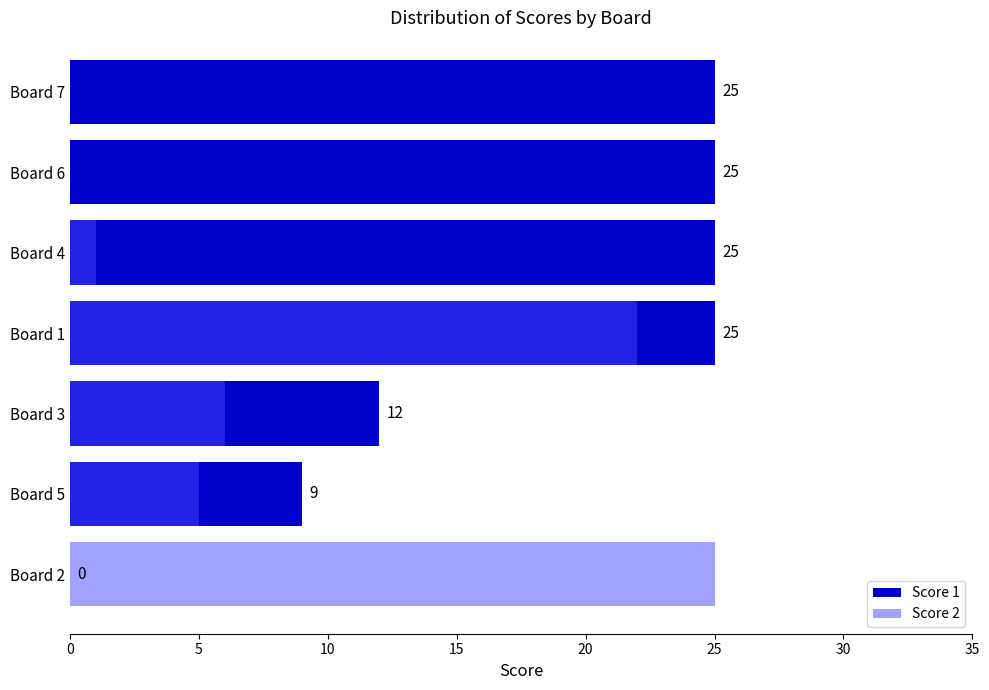

What are all the series names shown in the legend?

Score 1, Score 2